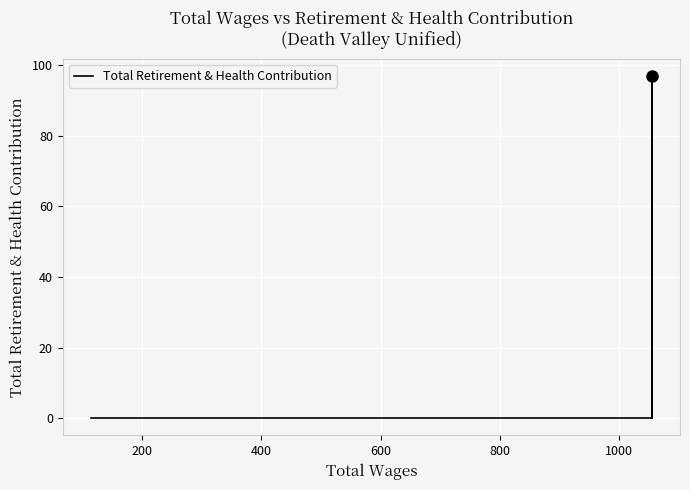

Count the number of data series in this chart.

1